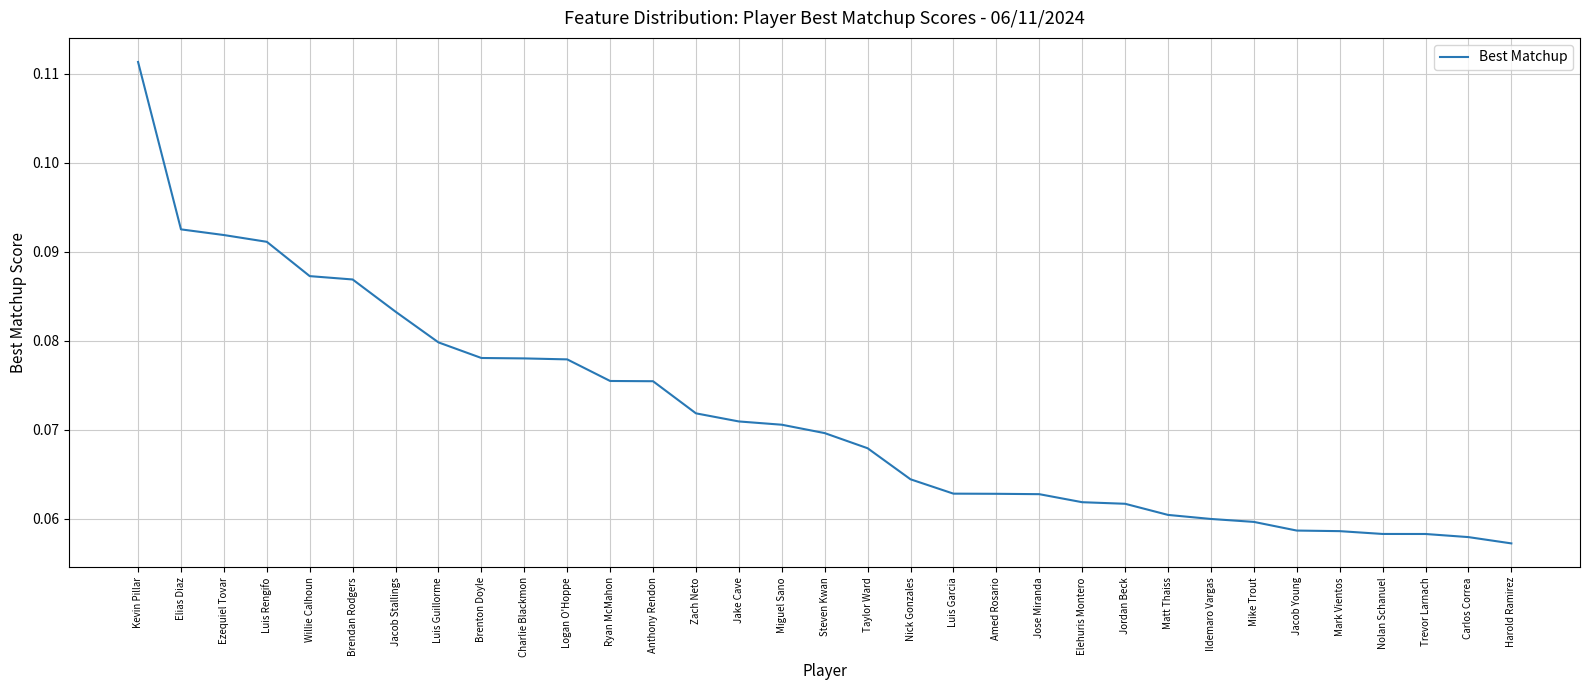

Which has a higher value, Luis Garcia or Matt Thaiss?

Luis Garcia